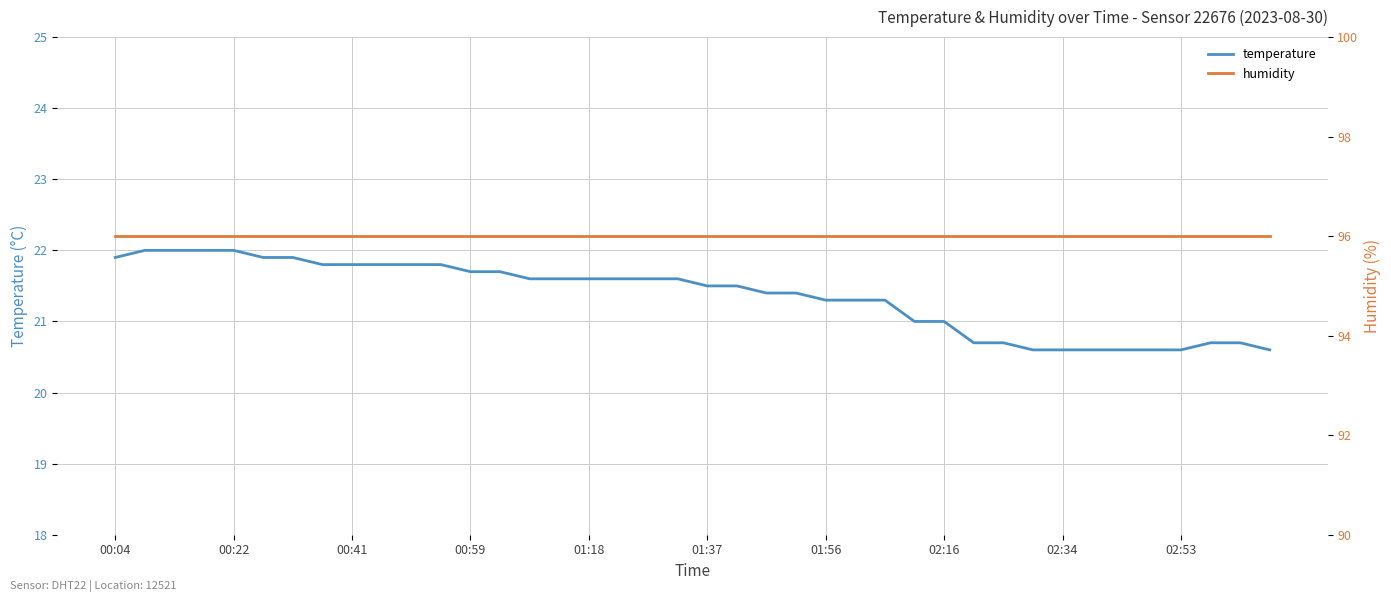

Where is humidity nearest to the value 96?

00:04